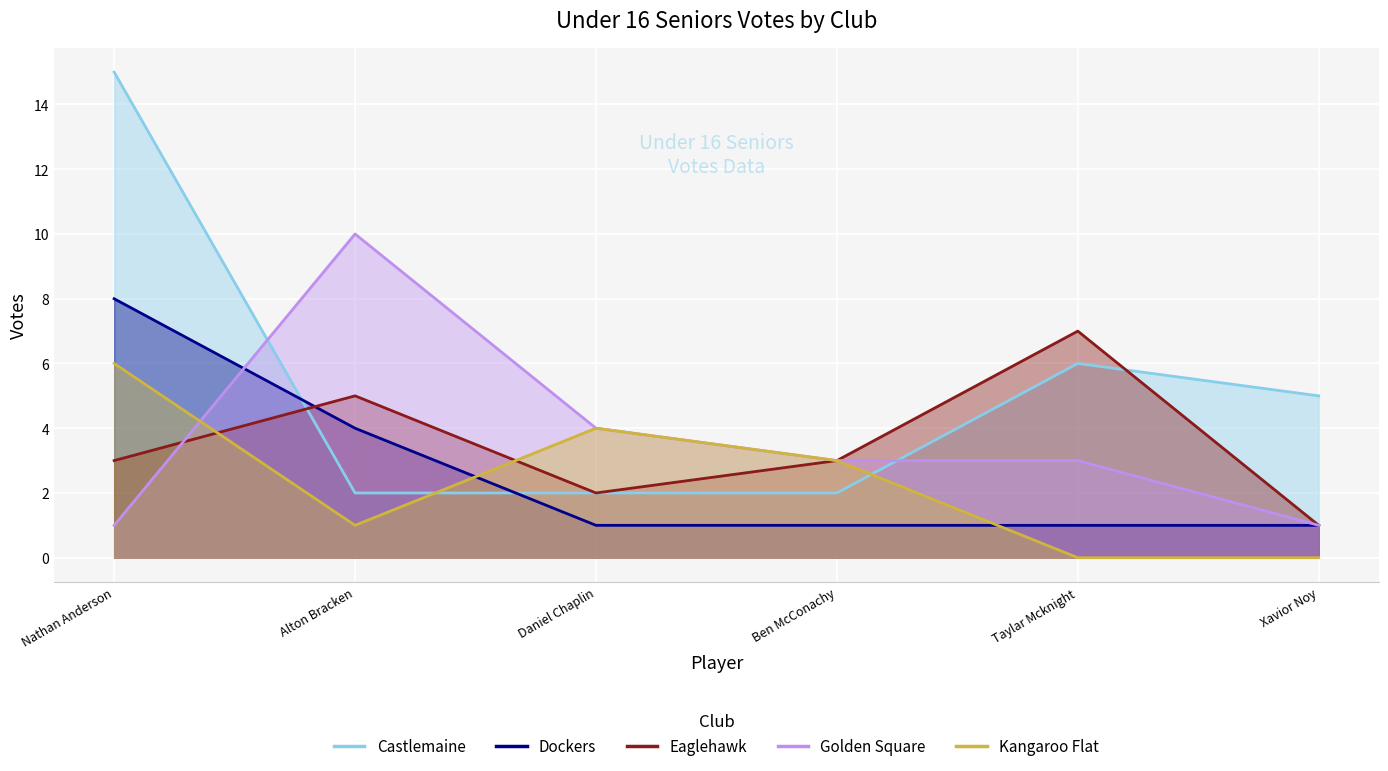

Which series changed the most between Daniel Chaplin and Xavior Noy?

Kangaroo Flat